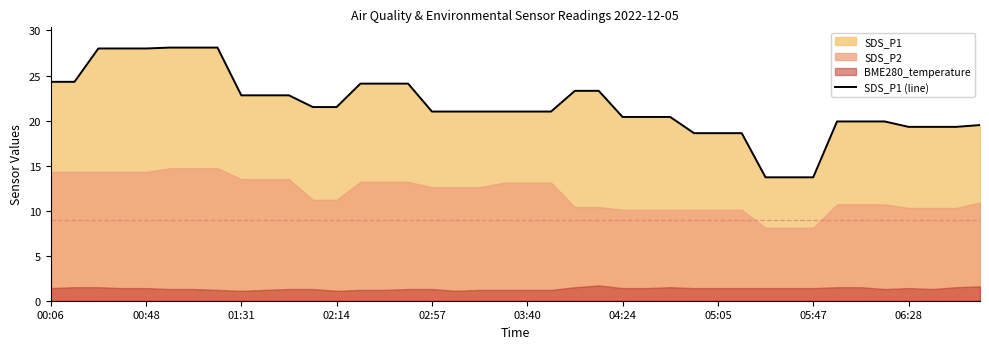

The chart shows a value of 20.4 at 26. True or false?

True